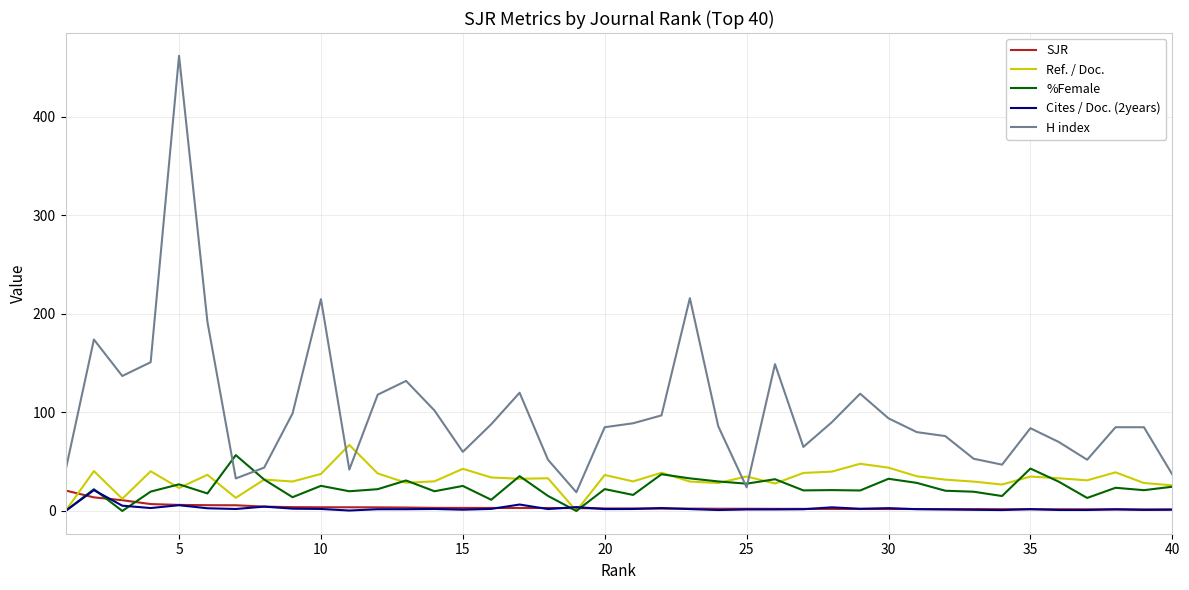

Which series has the largest range (max minus min)?

H index